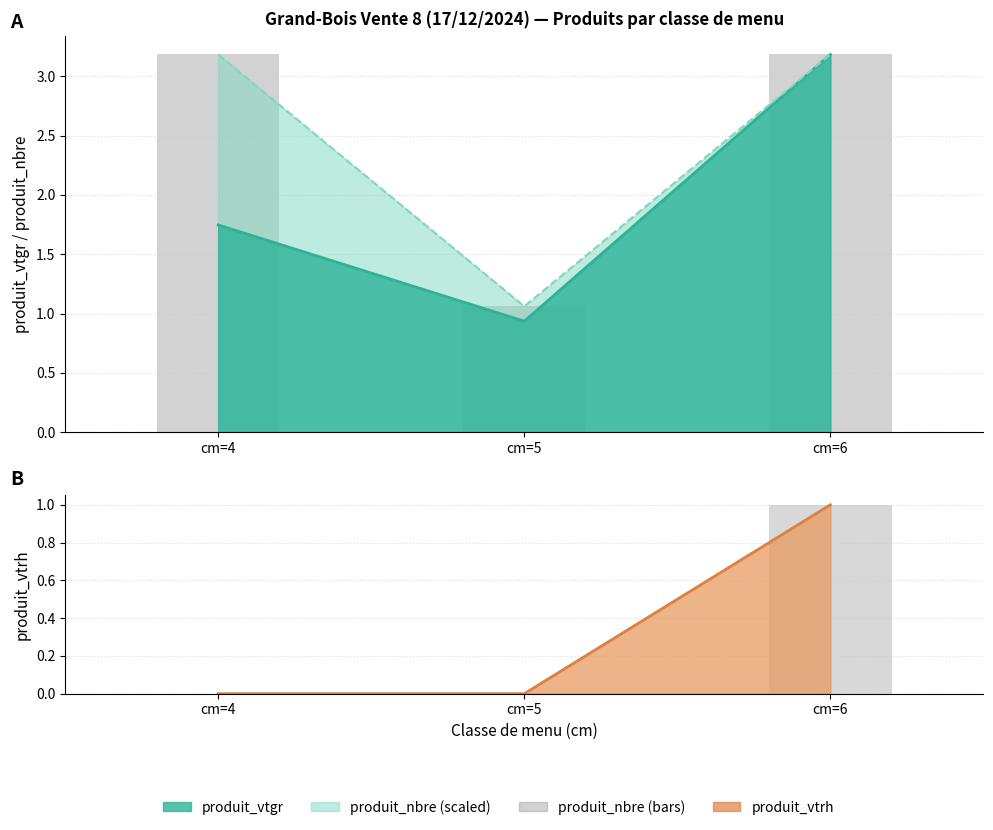

Which series has the largest total across all categories?

produit_nbre (bars)